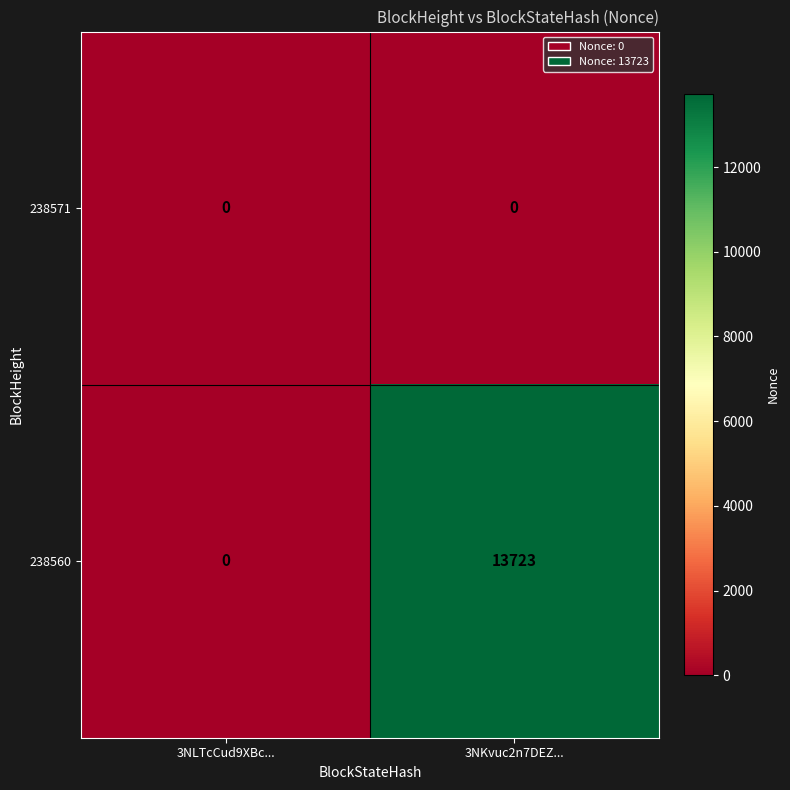

Reading left to right, extract all data points from this chart.

238571: 3NLTcCud9XBc...=0	3NKvuc2n7DEZ...=0
238560: 3NLTcCud9XBc...=0	3NKvuc2n7DEZ...=13723